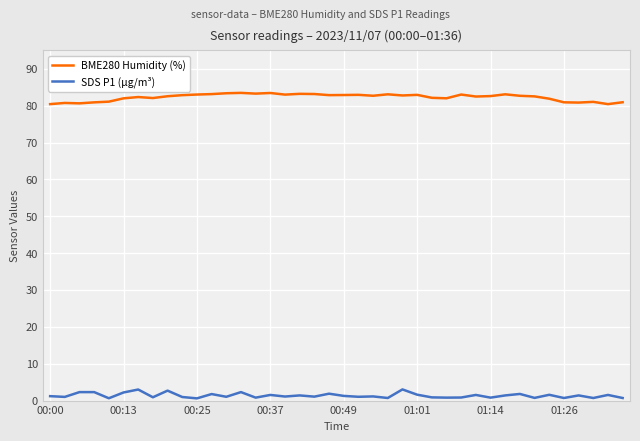

True or false: SDS P1 (µg/m³) and BME280 Humidity (%) intersect in this chart.

False